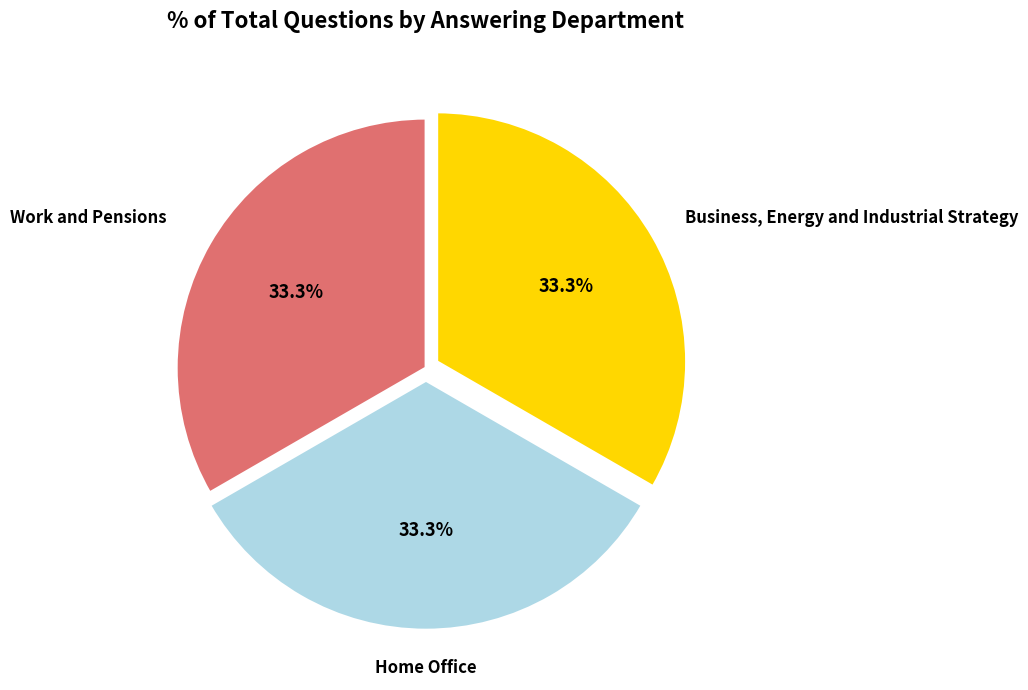

How many slices are in this pie chart?

3